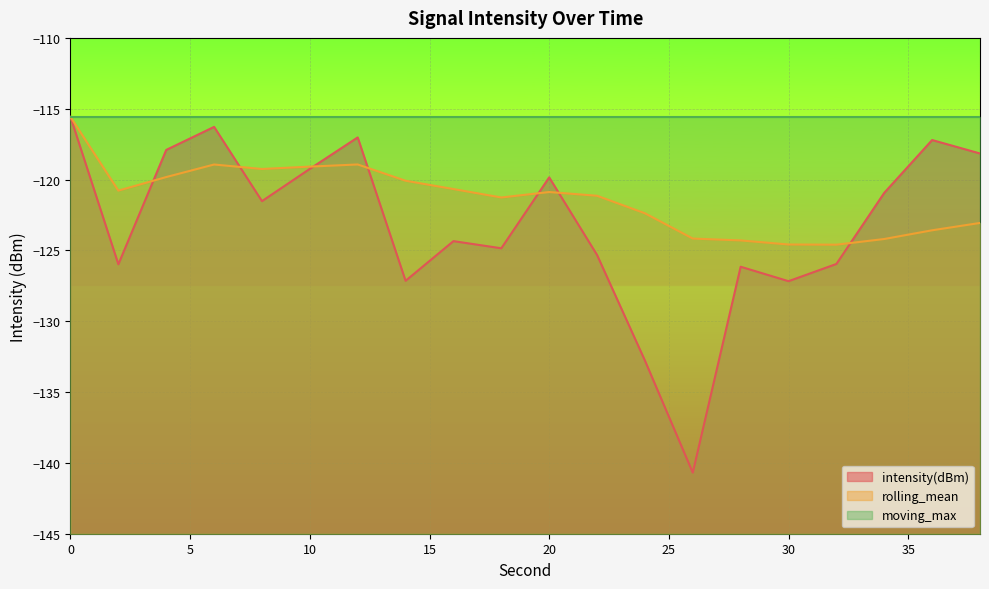

Is it true that intensity(dBm) equals -125.3 at 22?

True